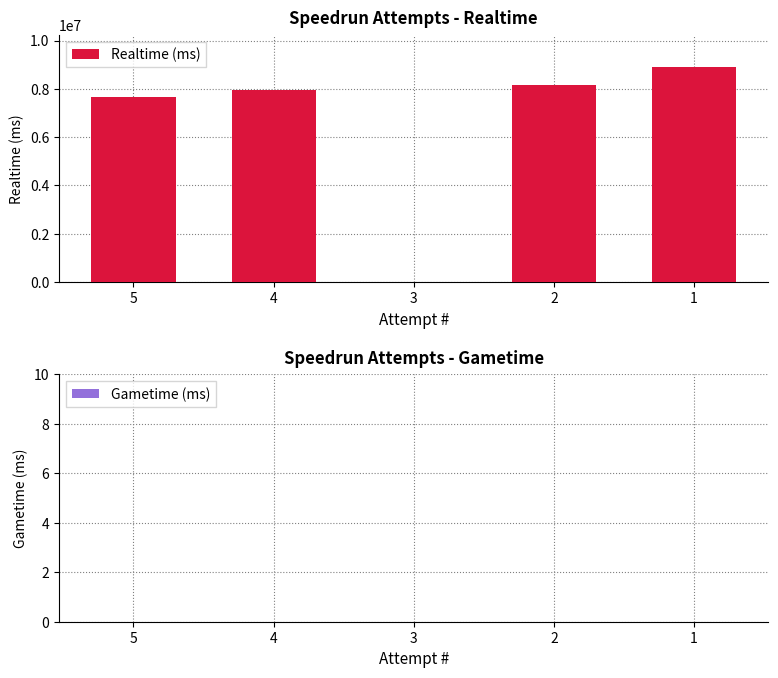

What is the sum of all values?

32682134